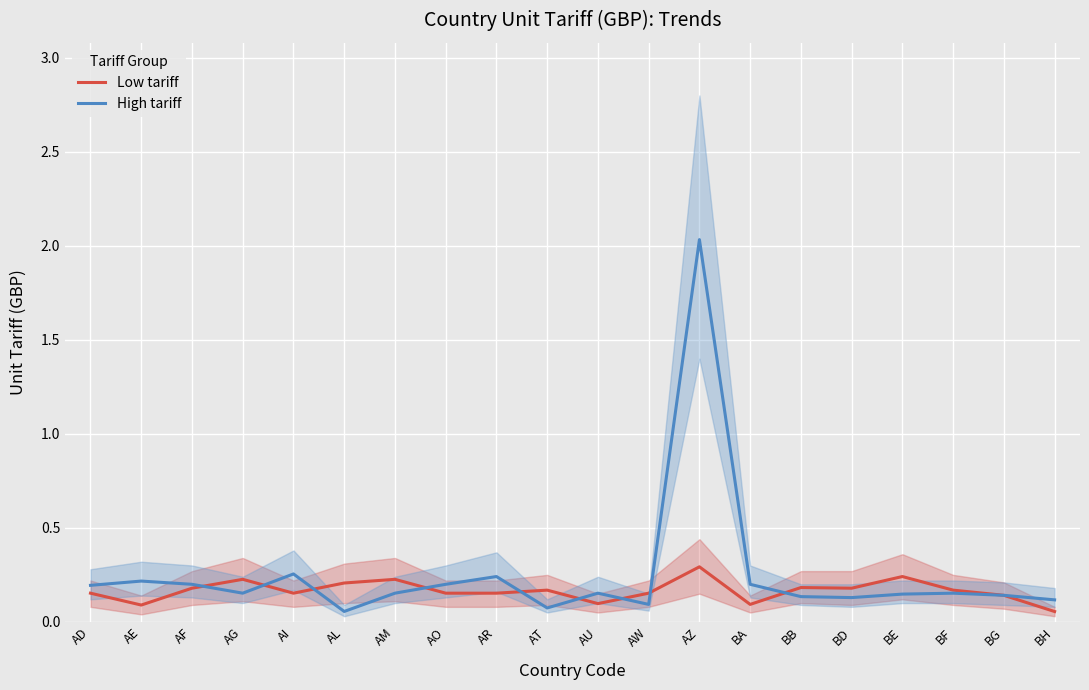

What is the highest value of the High tariff series?

2.0